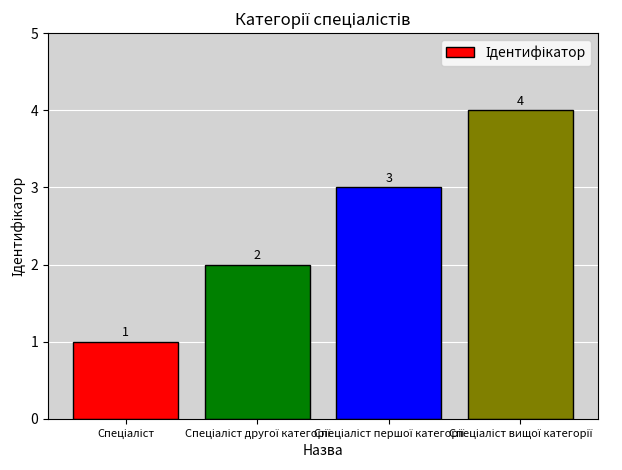

How many distinct data groups are displayed?

1